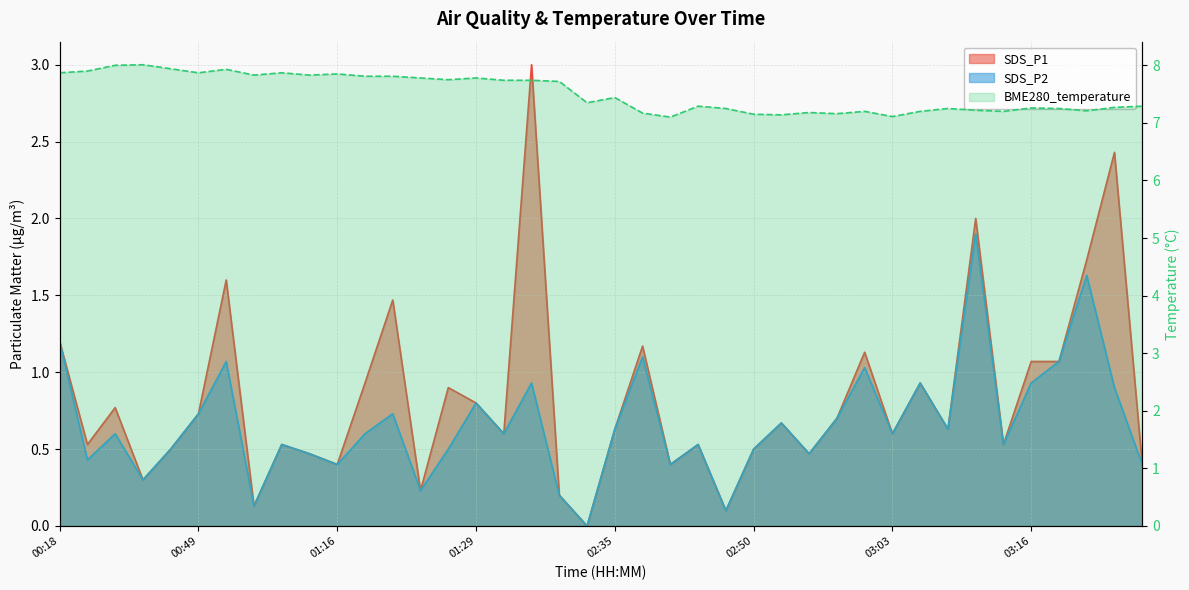

At which category is the sum across all series the highest?

01:34